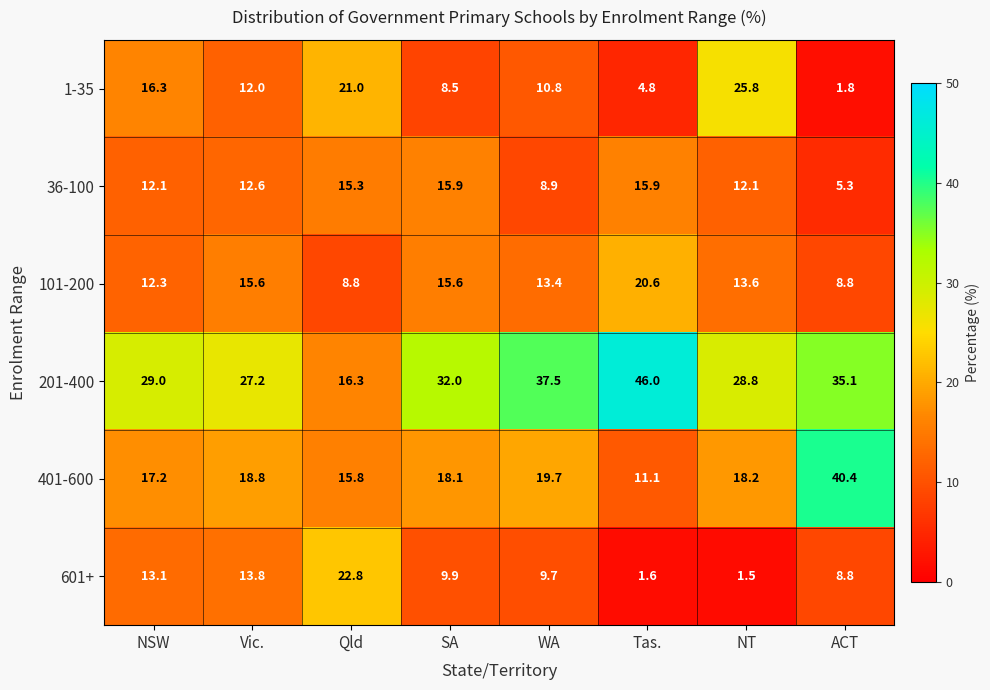

What is the approximate value of 101-200 at WA?

13.4